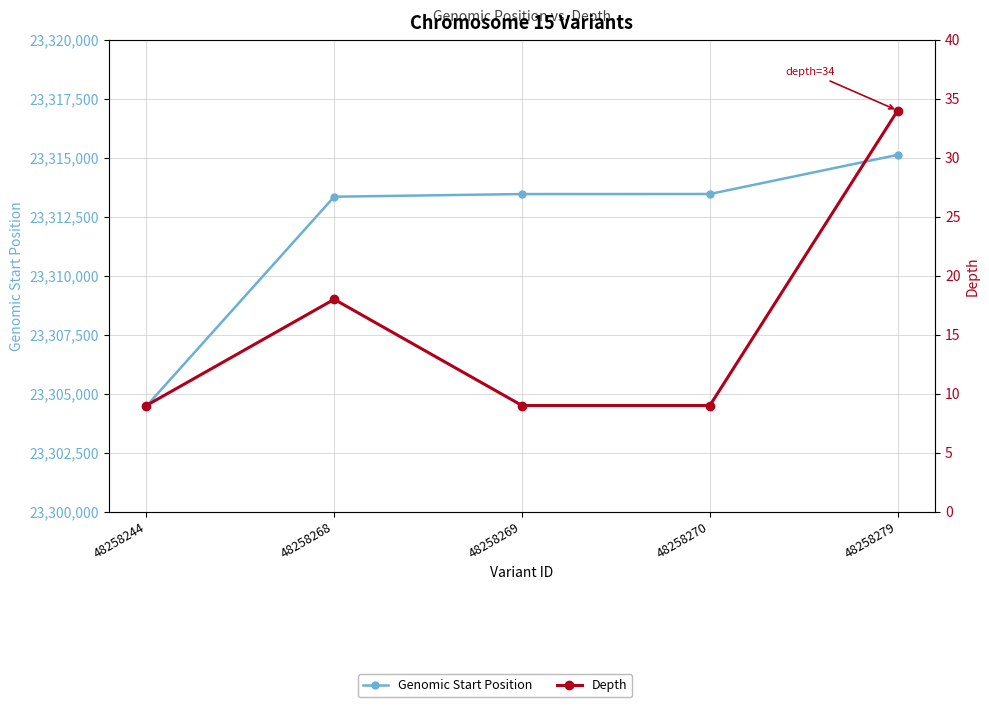

Count the Depth values in the range 9 to 18.

4